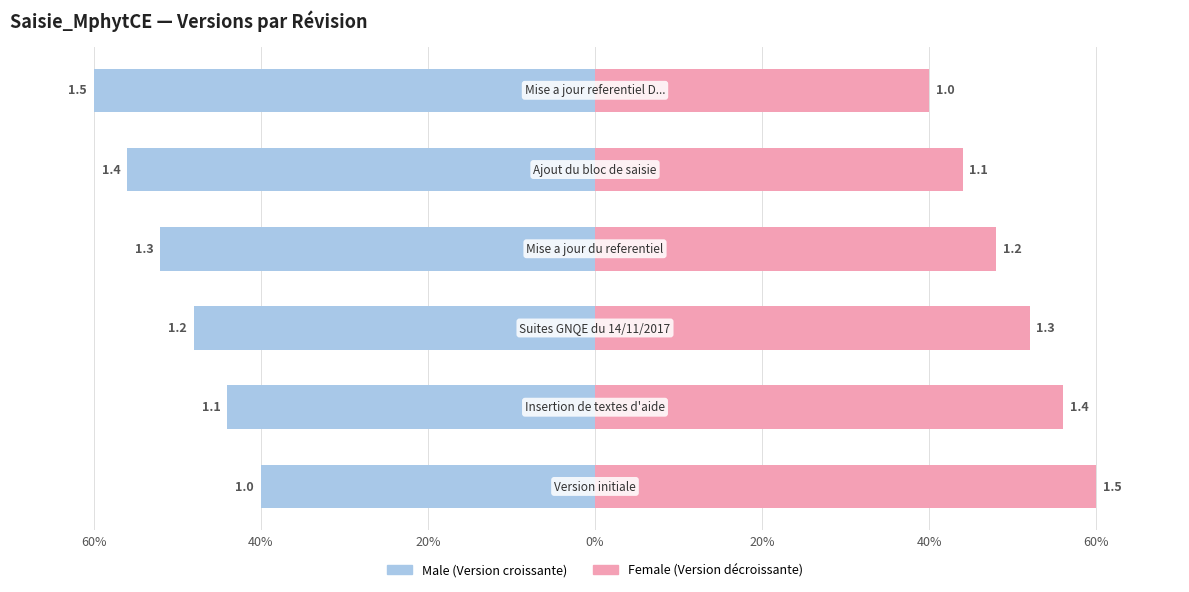

What are all the series names shown in the legend?

Male, Female